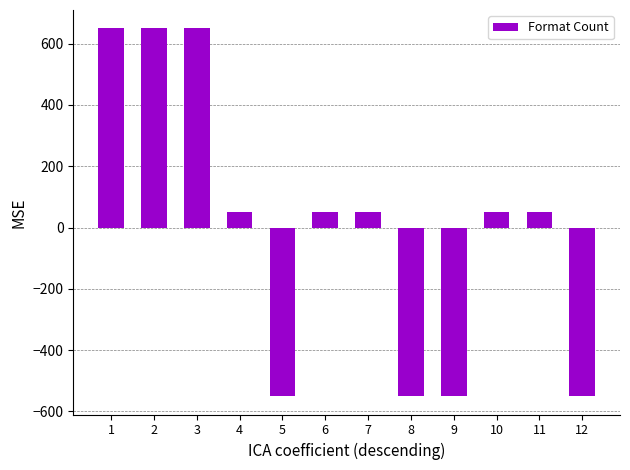

What is the minimum value shown in the chart?

-550.0